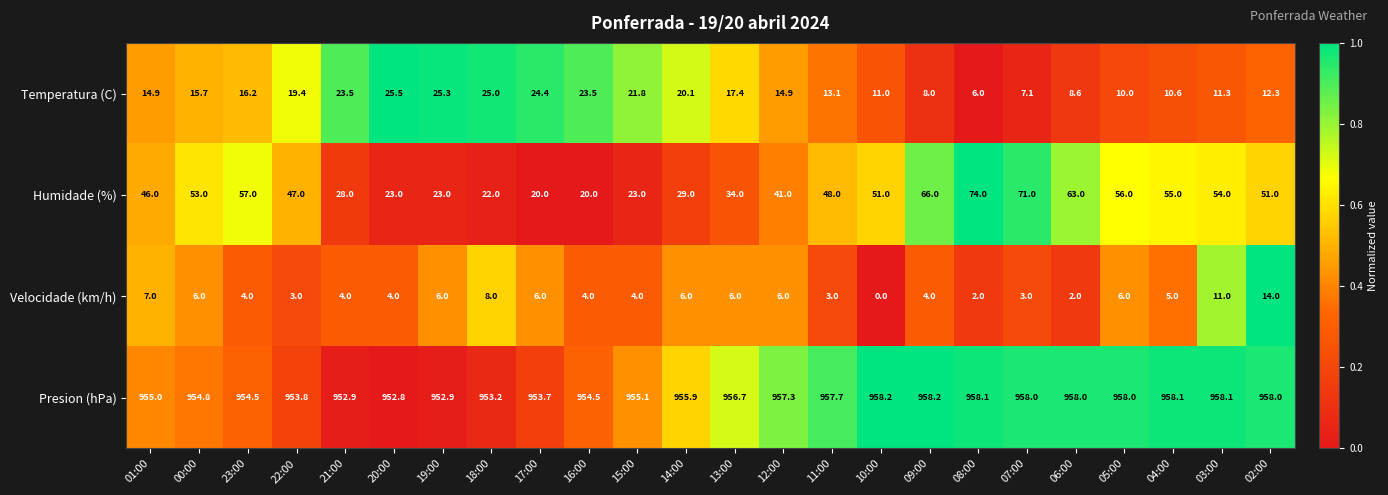

What is the difference between the highest and lowest values at 20:00?

948.8